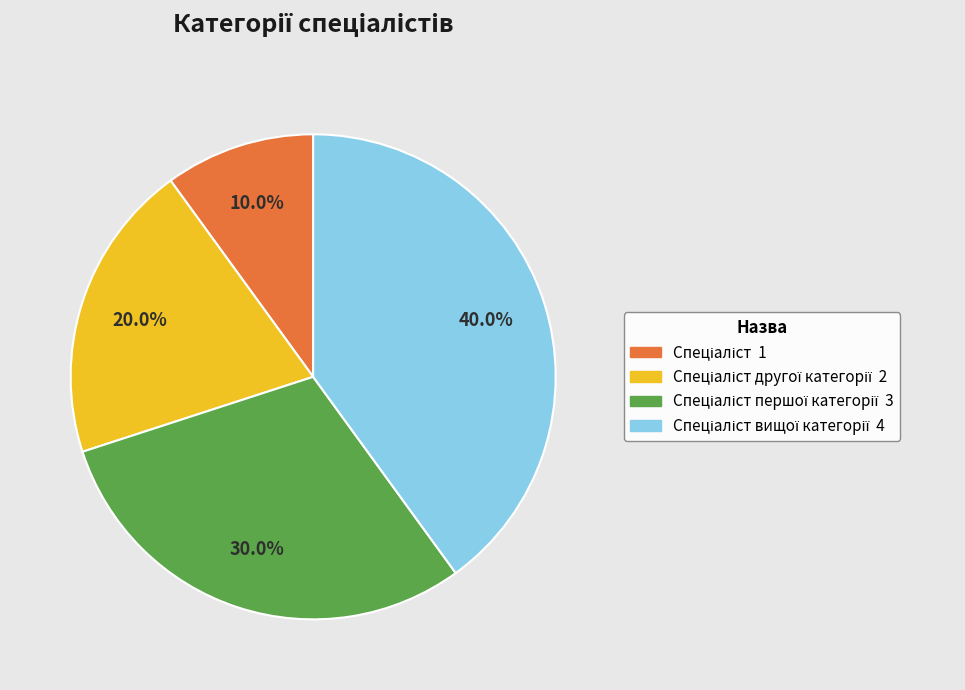

Does any single category account for the majority?

No